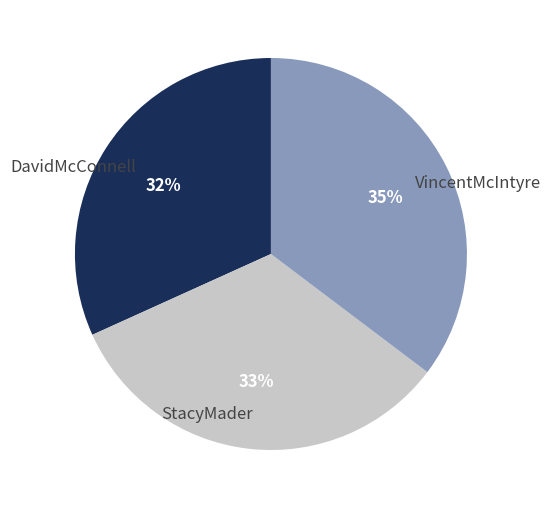

To the nearest percent, what is the combined percentage of StacyMader and VincentMcIntyre?

68%